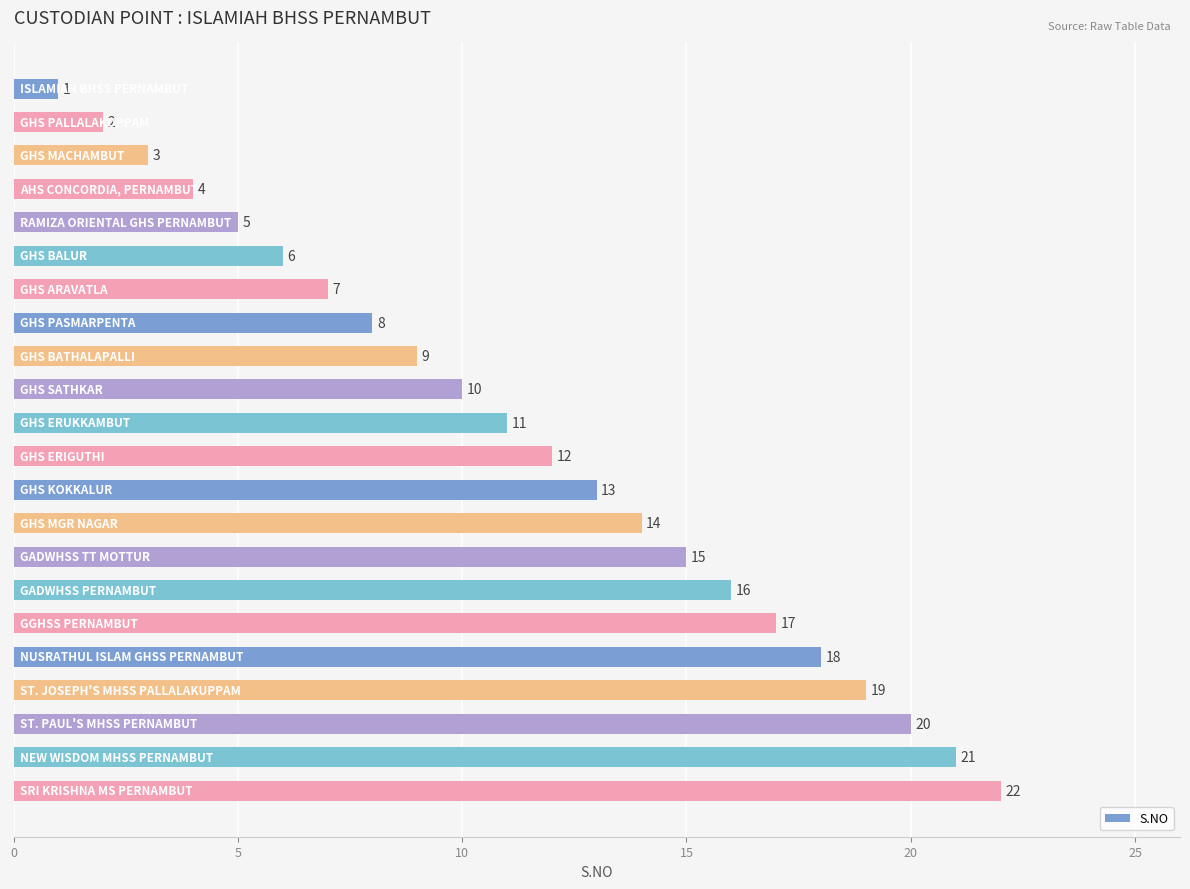

What is the average value?

12